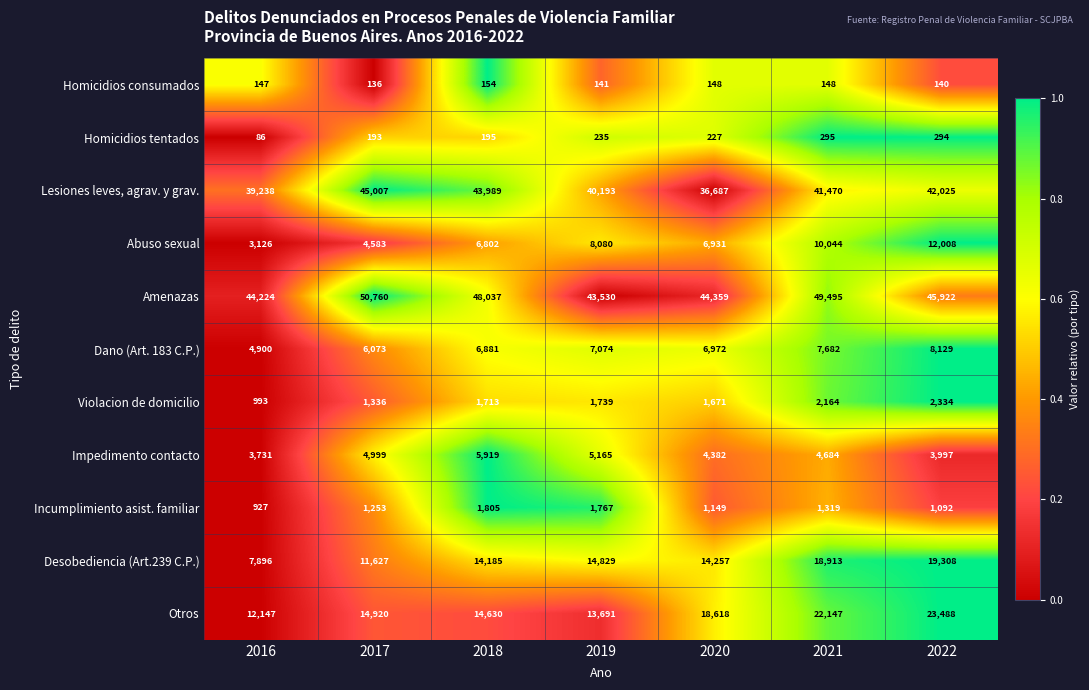

Which series has the largest range (max minus min)?

Desobediencia (Art.239 C.P.)